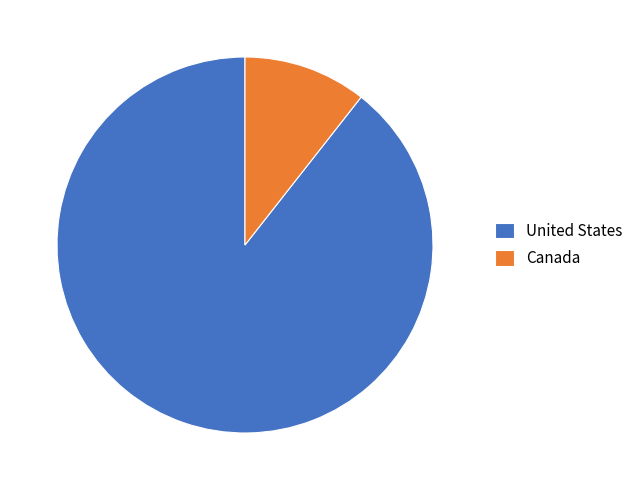

How many slices are in this pie chart?

2